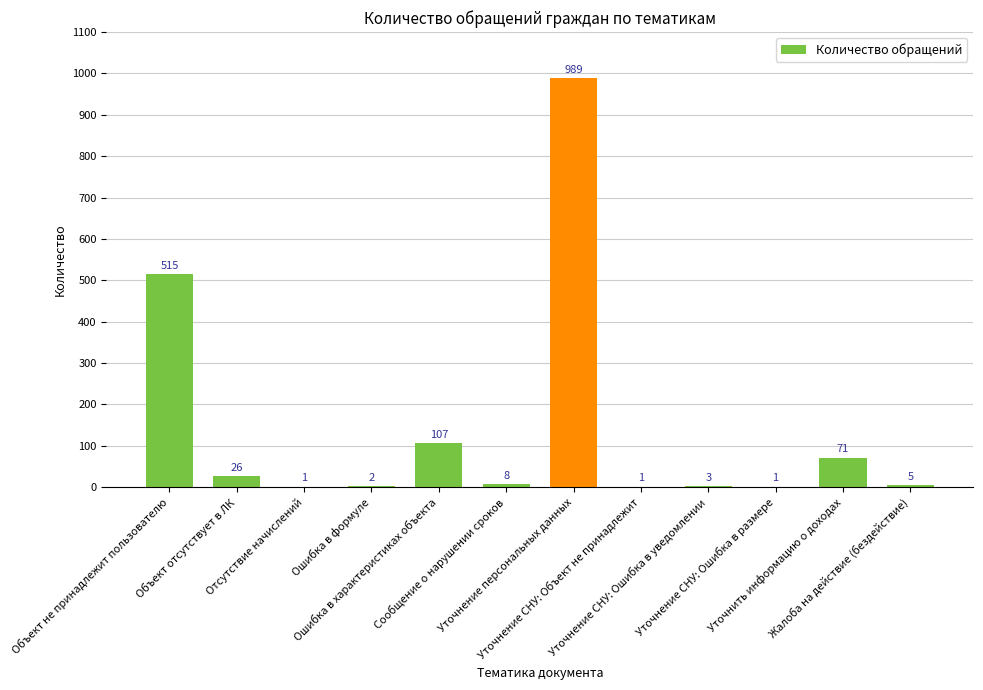

At which category does the chart reach its peak across all series?

Уточнение персональных данных